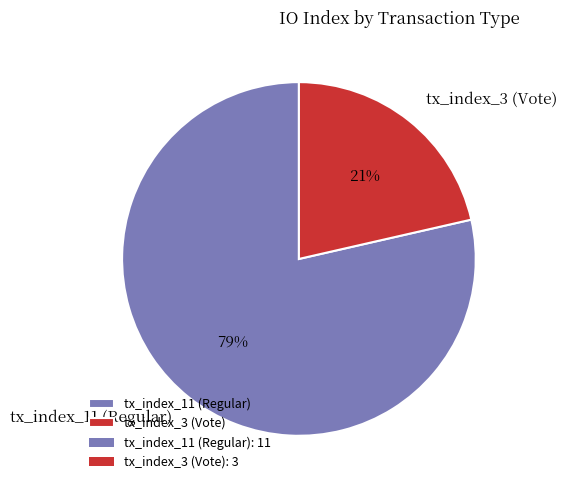

True or false: tx_index_3 (Vote) accounts for 34% of the total.

False